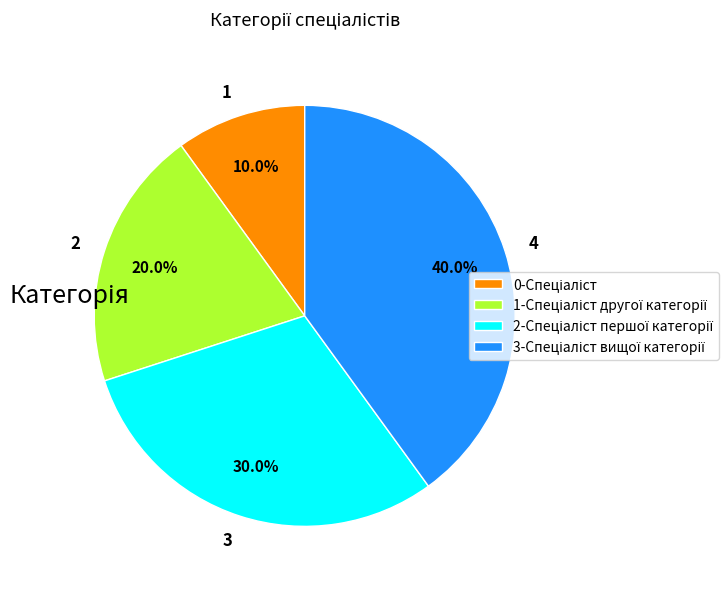

Between 4 and 2, which is larger?

4